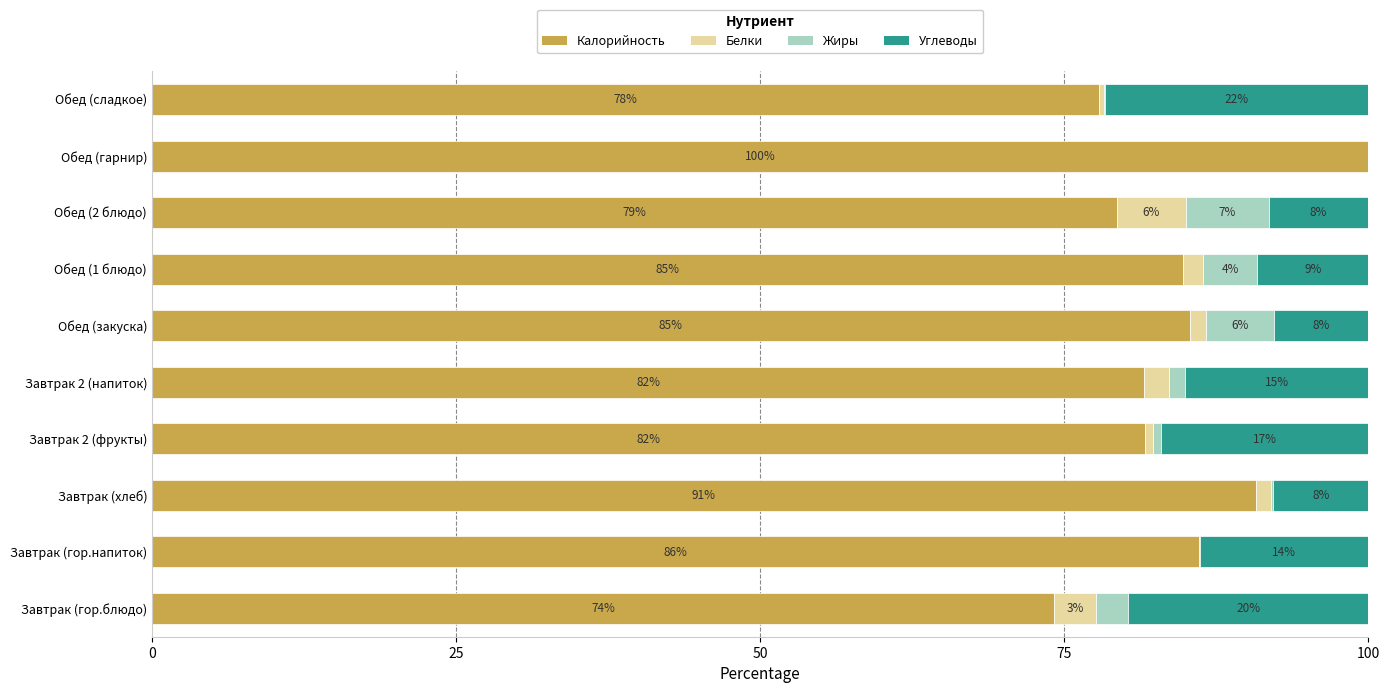

What are all the series names shown in the legend?

Калорийность, Белки, Жиры, Углеводы